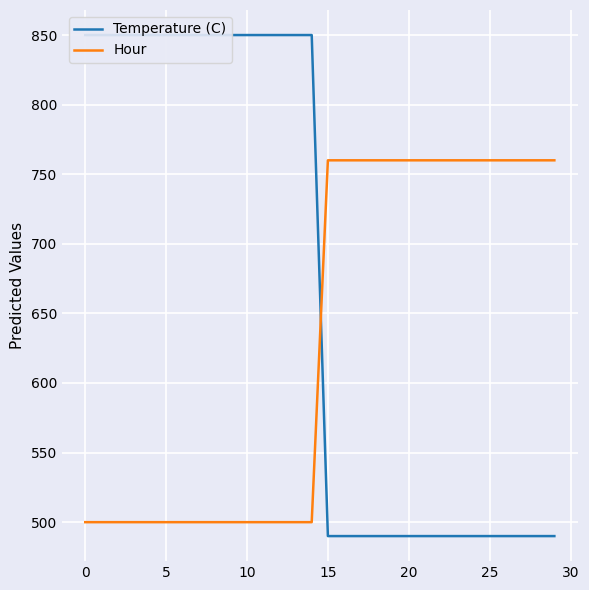

Is it true that Hour equals 246 at 25?

False